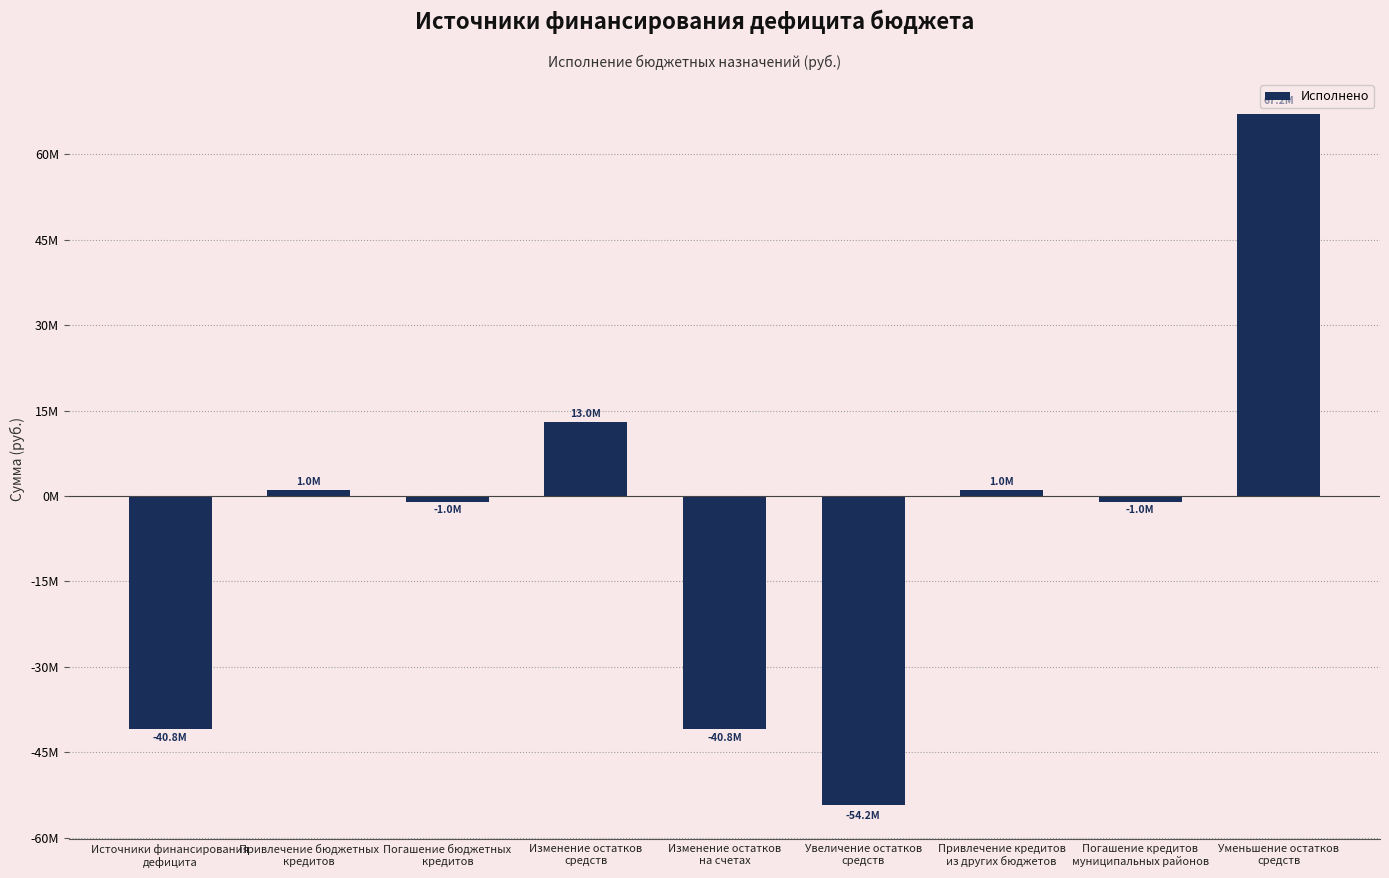

Does the chart contain any negative values?

Yes